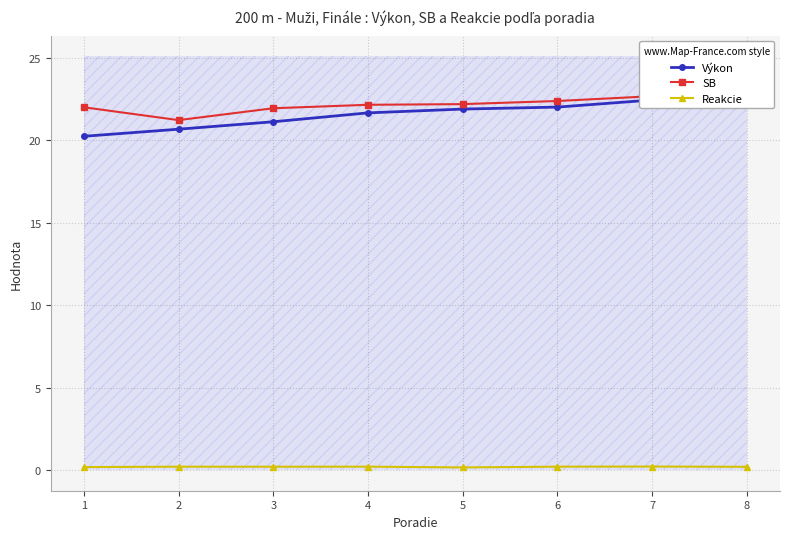

Which category has the lowest value in the Výkon series?

1